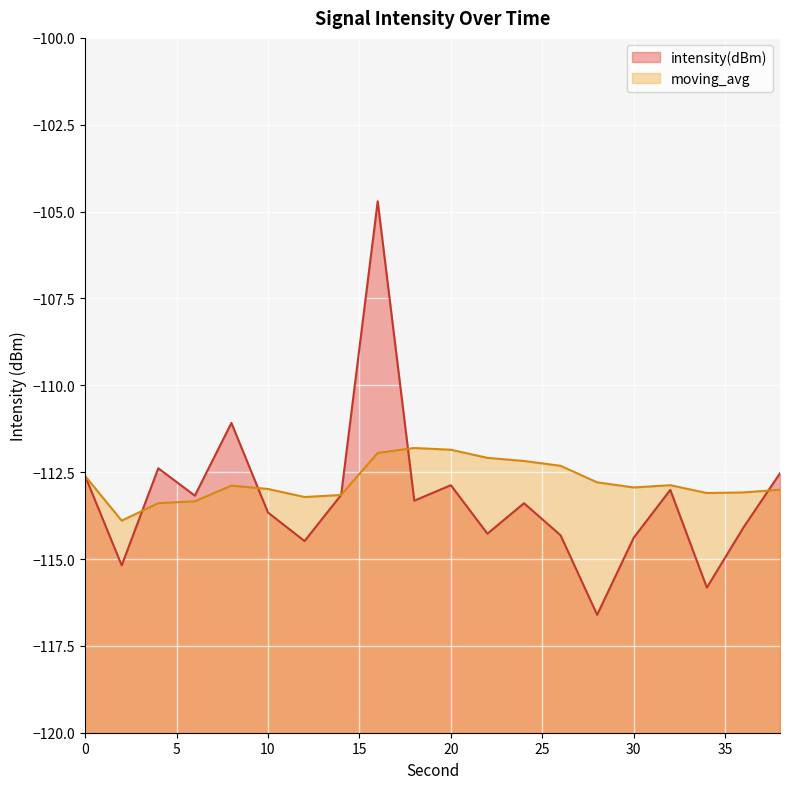

Does the chart display data point markers on the line(s)?

No